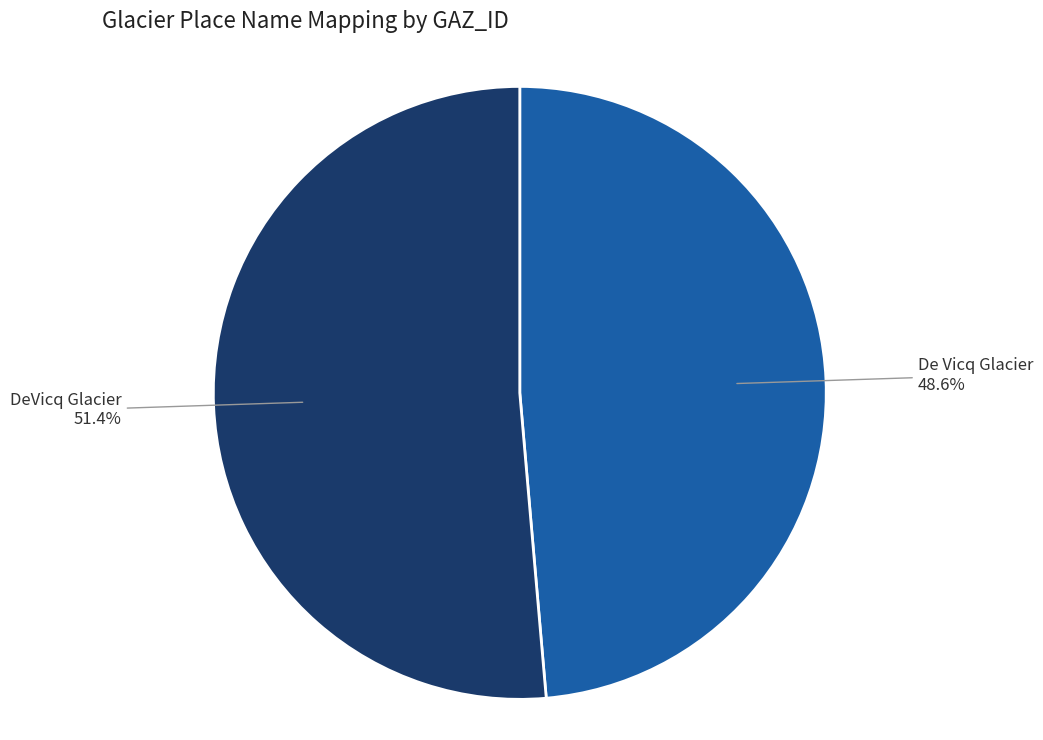

Approximately how many times larger is the value at De Vicq Glacier compared to DeVicq Glacier?

0.9